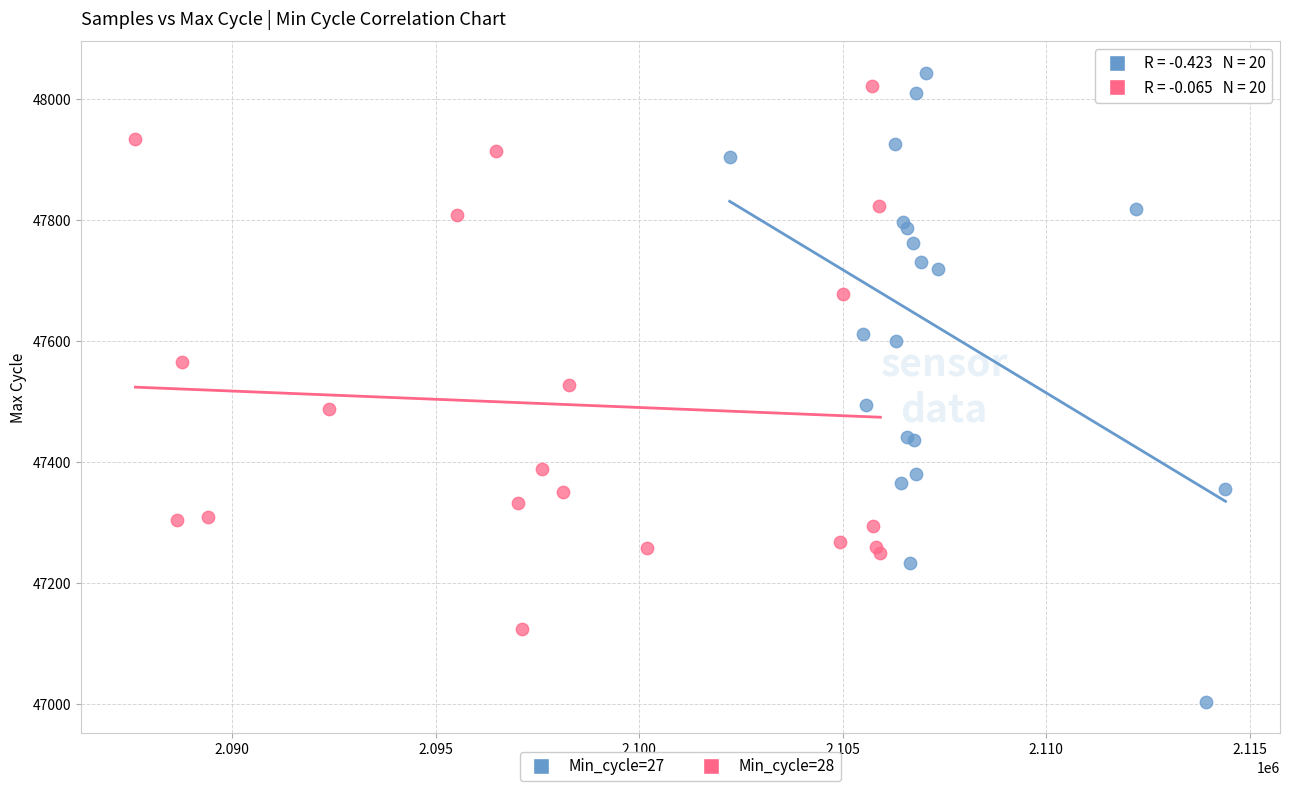

Which series reaches the maximum Y coordinate?

Min_cycle=27